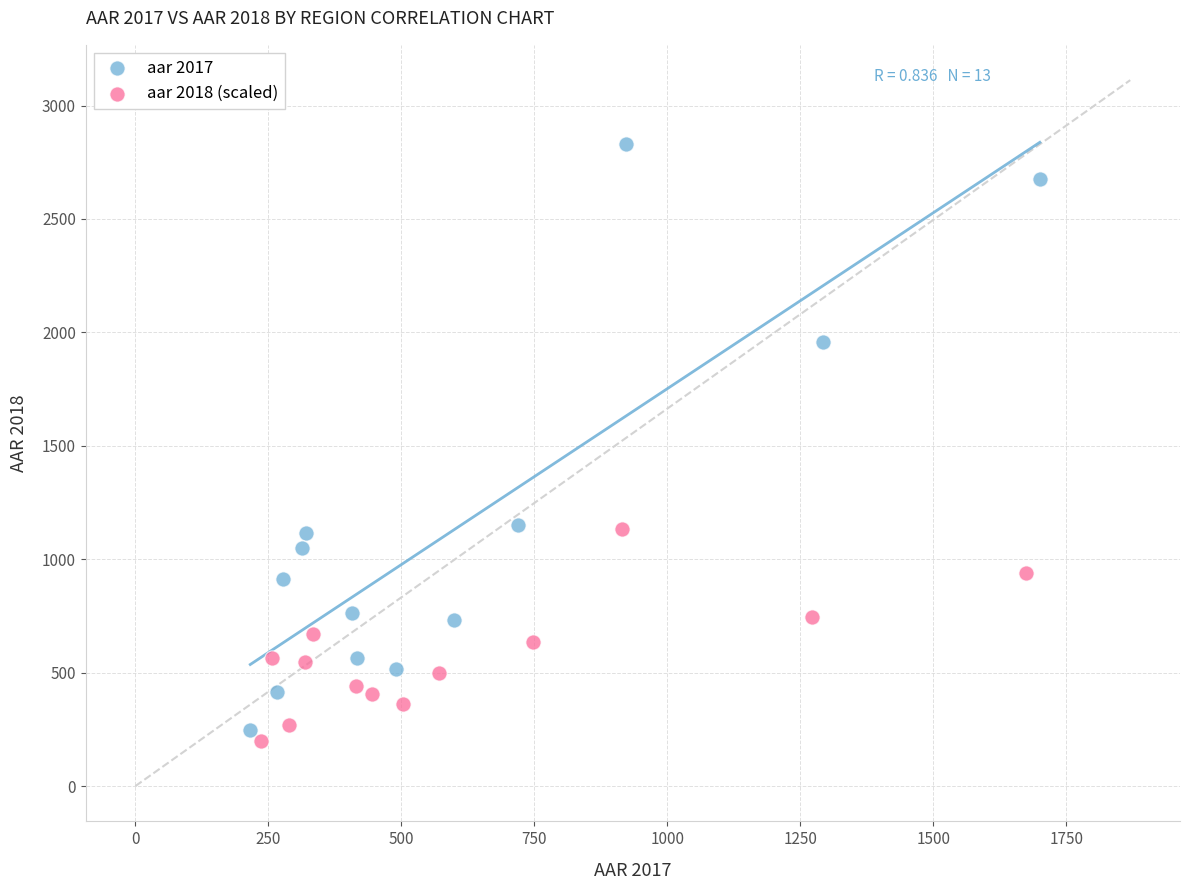

Which series has the largest Y range (max minus min)?

aar 2017